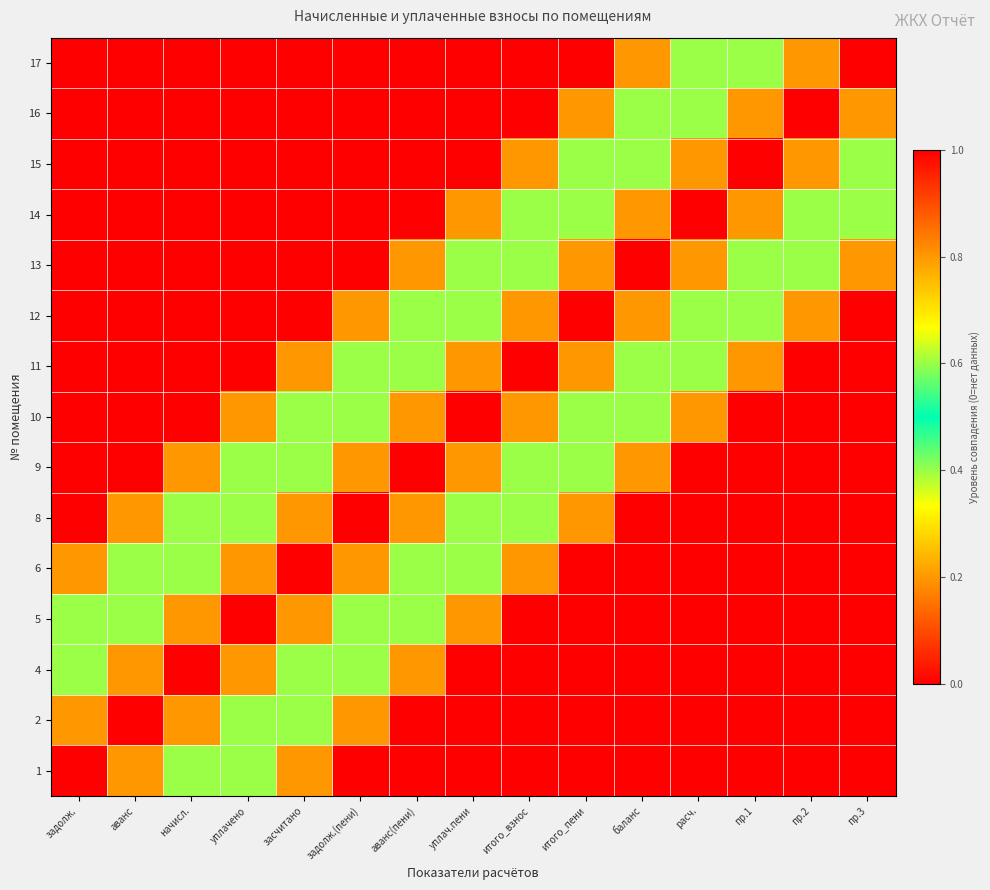

Reading left to right, transcribe all the data shown in this chart.

1: задолж.=1.0	аванс=0.8	начисл.=0.6	уплачено=0.4	засчитано=0.2	задолж.(пени)=0.0	аванс(пени)=0.0	уплач.пени=0.0	итого_взнос=0.0	итого_пени=0.0	баланс=0.0	расч.=0.0	пр.1=0.0	пр.2=0.0	пр.3=0.0
2: задолж.=0.8	аванс=1.0	начисл.=0.8	уплачено=0.6	засчитано=0.4	задолж.(пени)=0.2	аванс(пени)=0.0	уплач.пени=0.0	итого_взнос=0.0	итого_пени=0.0	баланс=0.0	расч.=0.0	пр.1=0.0	пр.2=0.0	пр.3=0.0
4: задолж.=0.6	аванс=0.8	начисл.=1.0	уплачено=0.8	засчитано=0.6	задолж.(пени)=0.4	аванс(пени)=0.2	уплач.пени=0.0	итого_взнос=0.0	итого_пени=0.0	баланс=0.0	расч.=0.0	пр.1=0.0	пр.2=0.0	пр.3=0.0
5: задолж.=0.4	аванс=0.6	начисл.=0.8	уплачено=1.0	засчитано=0.8	задолж.(пени)=0.6	аванс(пени)=0.4	уплач.пени=0.2	итого_взнос=0.0	итого_пени=0.0	баланс=0.0	расч.=0.0	пр.1=0.0	пр.2=0.0	пр.3=0.0
6: задолж.=0.2	аванс=0.4	начисл.=0.6	уплачено=0.8	засчитано=1.0	задолж.(пени)=0.8	аванс(пени)=0.6	уплач.пени=0.4	итого_взнос=0.2	итого_пени=0.0	баланс=0.0	расч.=0.0	пр.1=0.0	пр.2=0.0	пр.3=0.0
8: задолж.=0.0	аванс=0.2	начисл.=0.4	уплачено=0.6	засчитано=0.8	задолж.(пени)=1.0	аванс(пени)=0.8	уплач.пени=0.6	итого_взнос=0.4	итого_пени=0.2	баланс=0.0	расч.=0.0	пр.1=0.0	пр.2=0.0	пр.3=0.0
9: задолж.=0.0	аванс=0.0	начисл.=0.2	уплачено=0.4	засчитано=0.6	задолж.(пени)=0.8	аванс(пени)=1.0	уплач.пени=0.8	итого_взнос=0.6	итого_пени=0.4	баланс=0.2	расч.=0.0	пр.1=0.0	пр.2=0.0	пр.3=0.0
10: задолж.=0.0	аванс=0.0	начисл.=0.0	уплачено=0.2	засчитано=0.4	задолж.(пени)=0.6	аванс(пени)=0.8	уплач.пени=1.0	итого_взнос=0.8	итого_пени=0.6	баланс=0.4	расч.=0.2	пр.1=0.0	пр.2=0.0	пр.3=0.0
11: задолж.=0.0	аванс=0.0	начисл.=0.0	уплачено=0.0	засчитано=0.2	задолж.(пени)=0.4	аванс(пени)=0.6	уплач.пени=0.8	итого_взнос=1.0	итого_пени=0.8	баланс=0.6	расч.=0.4	пр.1=0.2	пр.2=0.0	пр.3=0.0
12: задолж.=0.0	аванс=0.0	начисл.=0.0	уплачено=0.0	засчитано=0.0	задолж.(пени)=0.2	аванс(пени)=0.4	уплач.пени=0.6	итого_взнос=0.8	итого_пени=1.0	баланс=0.8	расч.=0.6	пр.1=0.4	пр.2=0.2	пр.3=0.0
13: задолж.=0.0	аванс=0.0	начисл.=0.0	уплачено=0.0	засчитано=0.0	задолж.(пени)=0.0	аванс(пени)=0.2	уплач.пени=0.4	итого_взнос=0.6	итого_пени=0.8	баланс=1.0	расч.=0.8	пр.1=0.6	пр.2=0.4	пр.3=0.2
14: задолж.=0.0	аванс=0.0	начисл.=0.0	уплачено=0.0	засчитано=0.0	задолж.(пени)=0.0	аванс(пени)=0.0	уплач.пени=0.2	итого_взнос=0.4	итого_пени=0.6	баланс=0.8	расч.=1.0	пр.1=0.8	пр.2=0.6	пр.3=0.4
15: задолж.=0.0	аванс=0.0	начисл.=0.0	уплачено=0.0	засчитано=0.0	задолж.(пени)=0.0	аванс(пени)=0.0	уплач.пени=0.0	итого_взнос=0.2	итого_пени=0.4	баланс=0.6	расч.=0.8	пр.1=1.0	пр.2=0.8	пр.3=0.6
16: задолж.=0.0	аванс=0.0	начисл.=0.0	уплачено=0.0	засчитано=0.0	задолж.(пени)=0.0	аванс(пени)=0.0	уплач.пени=0.0	итого_взнос=0.0	итого_пени=0.2	баланс=0.4	расч.=0.6	пр.1=0.8	пр.2=1.0	пр.3=0.8
17: задолж.=0.0	аванс=0.0	начисл.=0.0	уплачено=0.0	засчитано=0.0	задолж.(пени)=0.0	аванс(пени)=0.0	уплач.пени=0.0	итого_взнос=0.0	итого_пени=0.0	баланс=0.2	расч.=0.4	пр.1=0.6	пр.2=0.8	пр.3=1.0